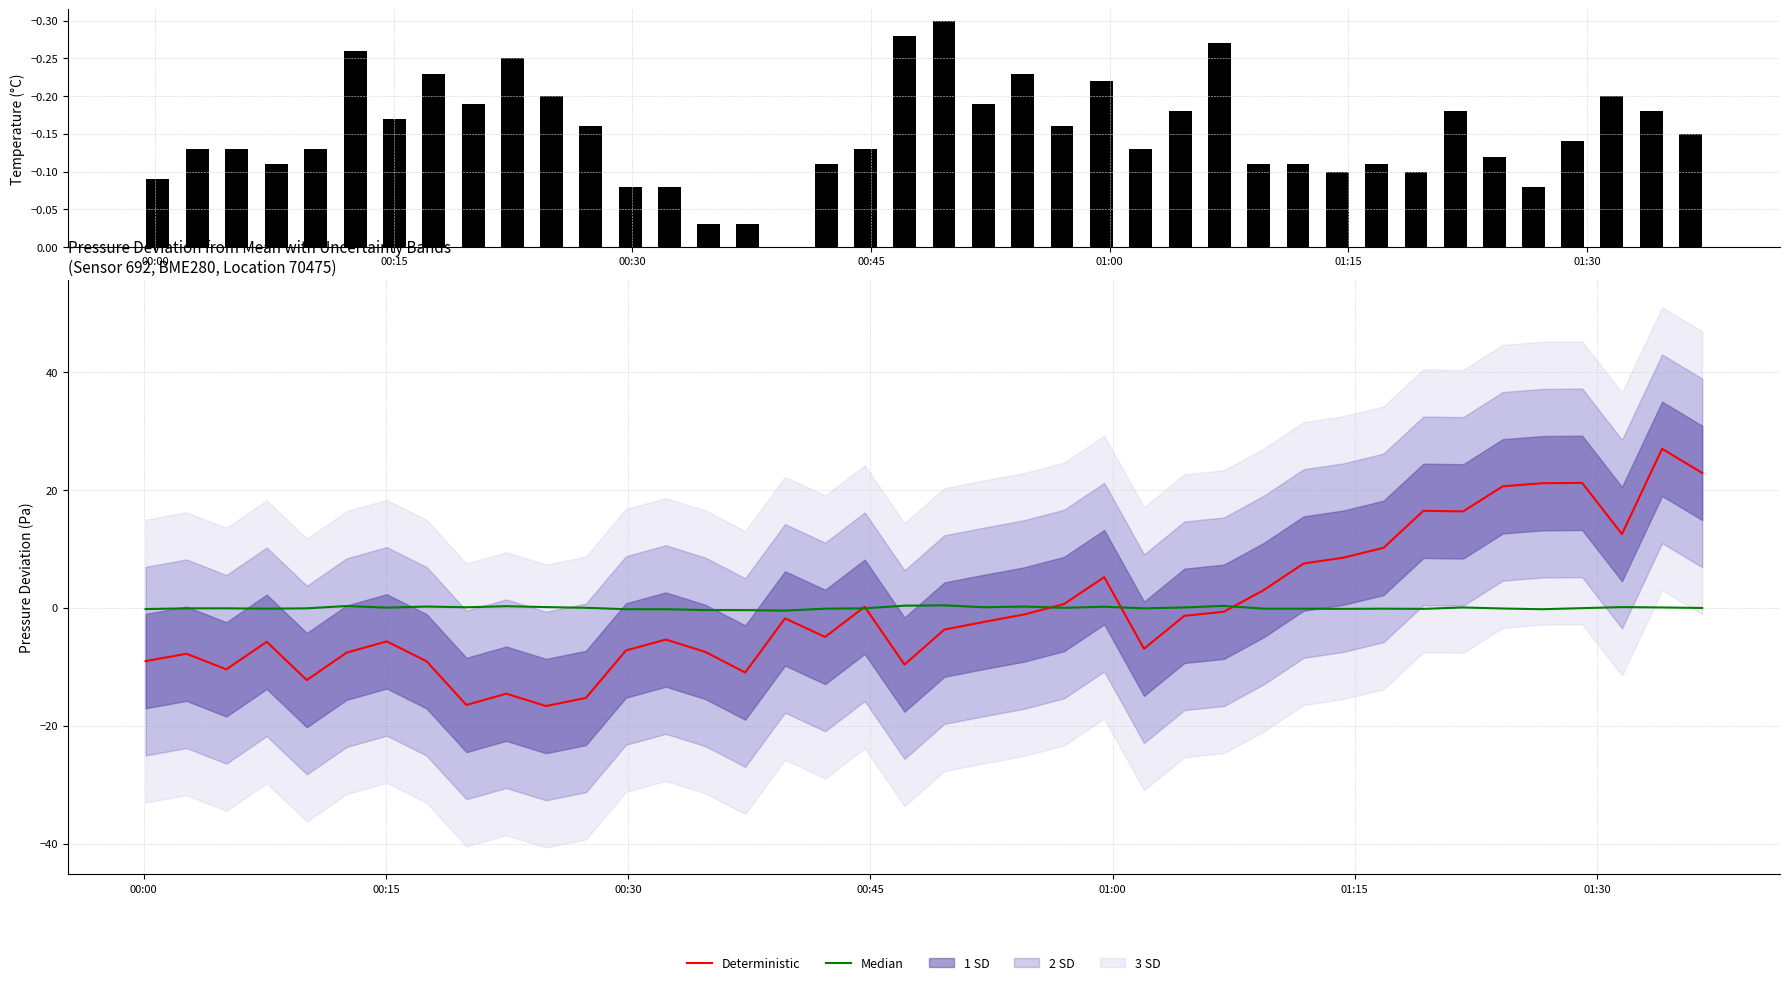

What is the maximum value for Deterministic?

27.0